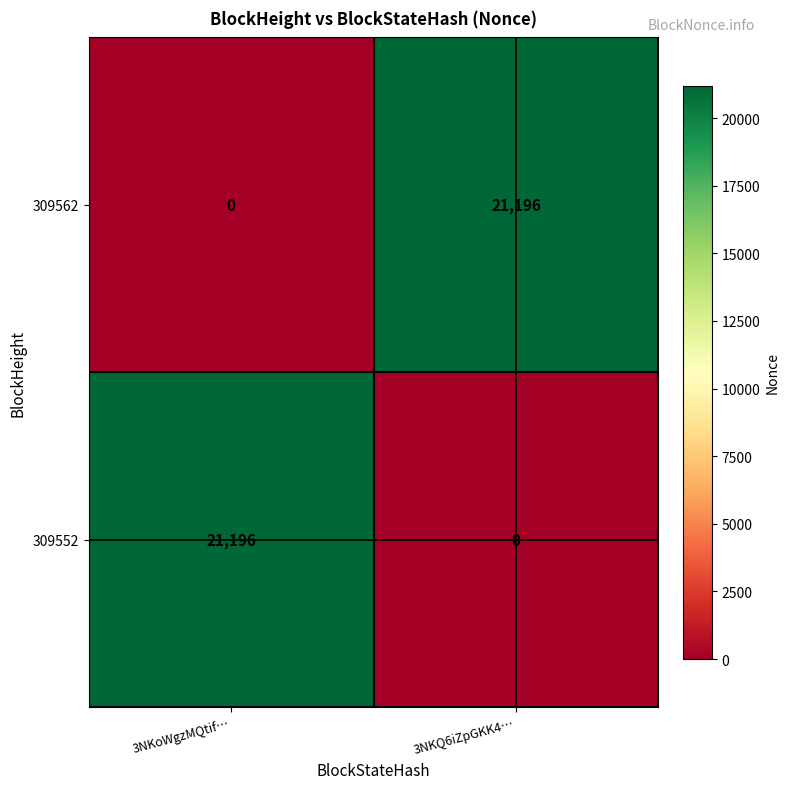

The value of 309562 at 3NKQ6iZpGKK4… is 37159. True or false?

False